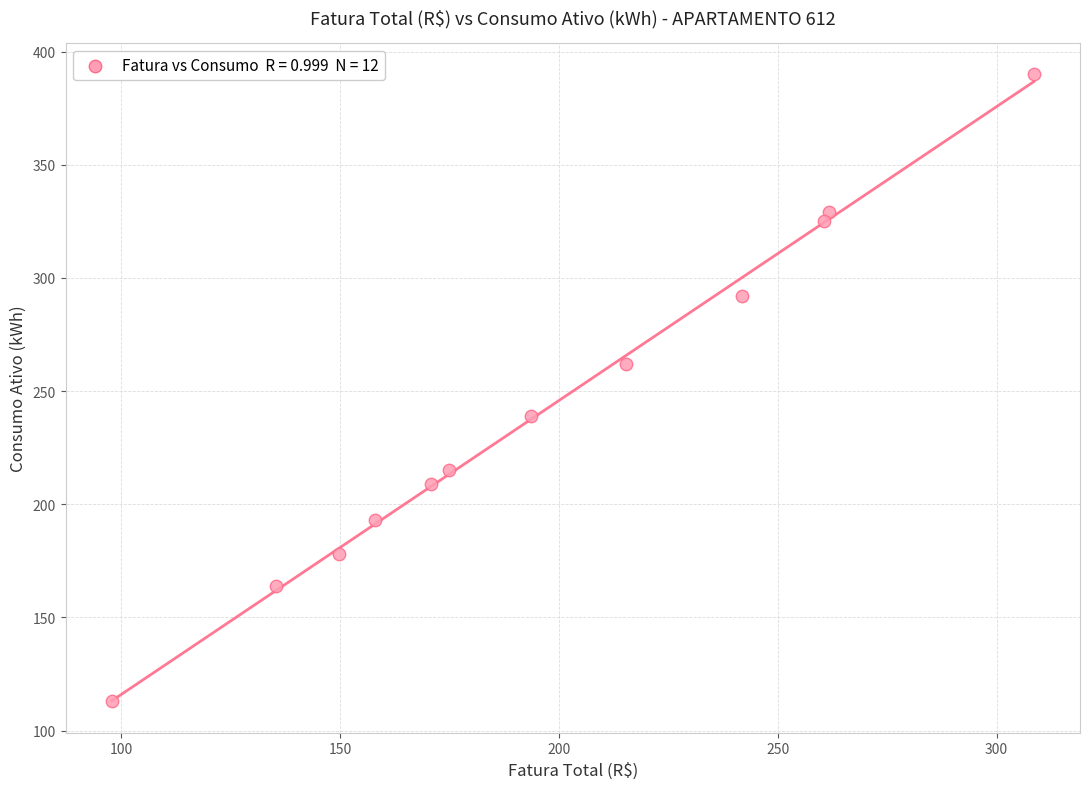

What is the range of Y values (max minus min)?

277